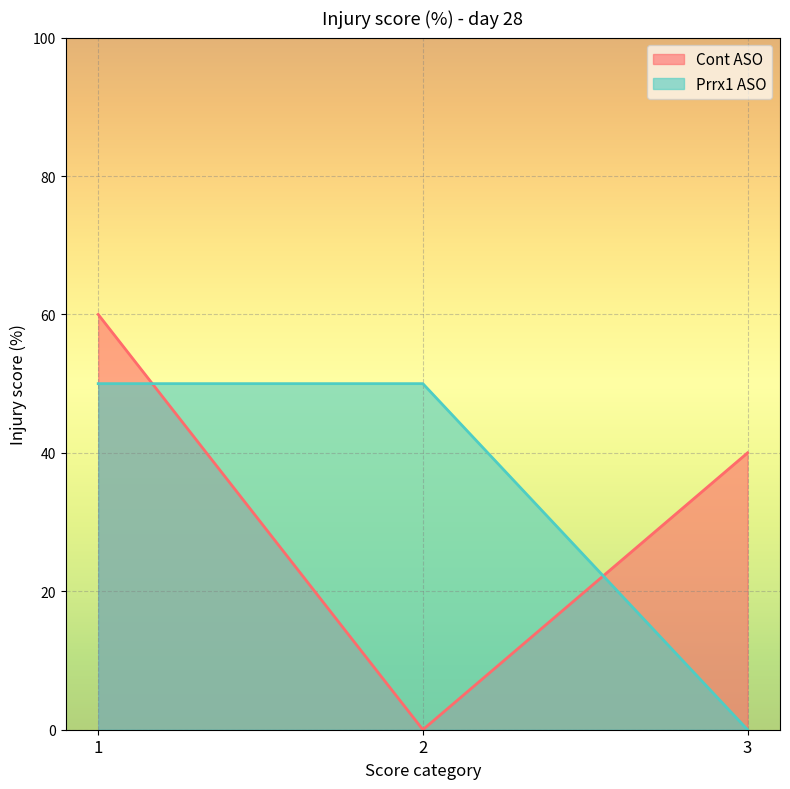

The value of Prrx1 ASO at 1 is 32. True or false?

False